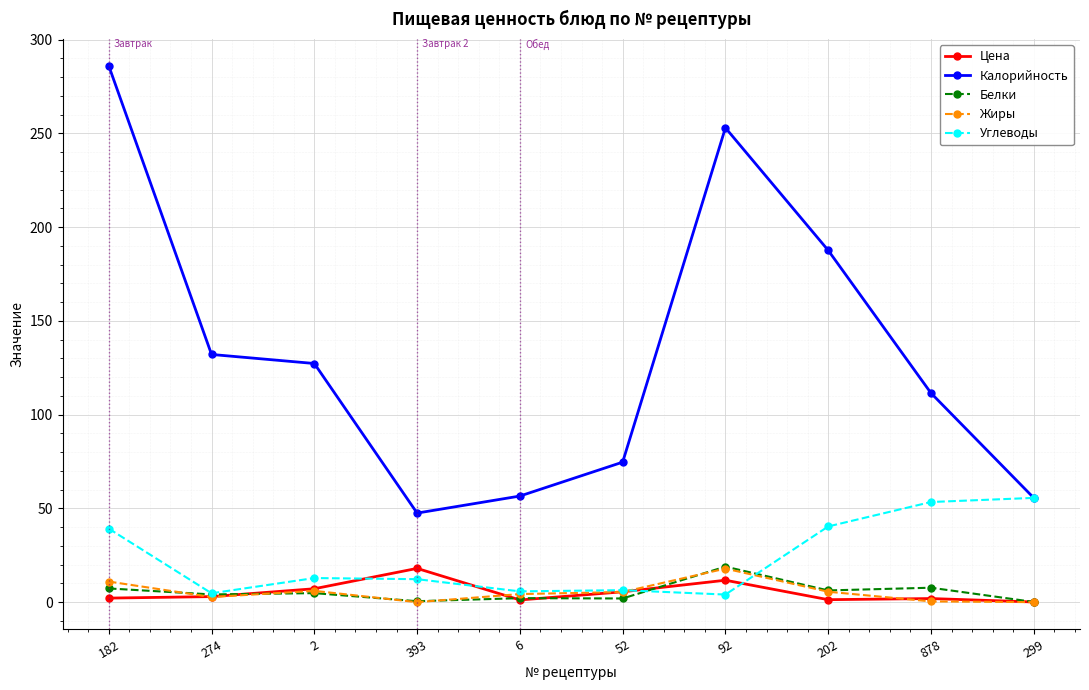

The value of Углеводы at 274 is 4.7. True or false?

True